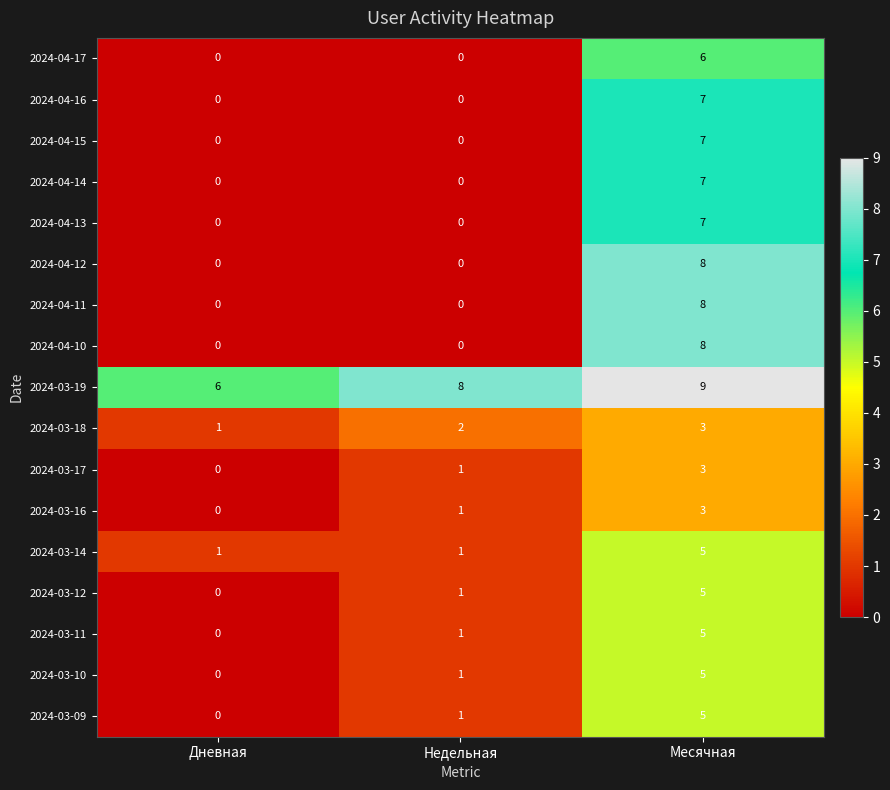

What is the total value across all series at Месячная?

101